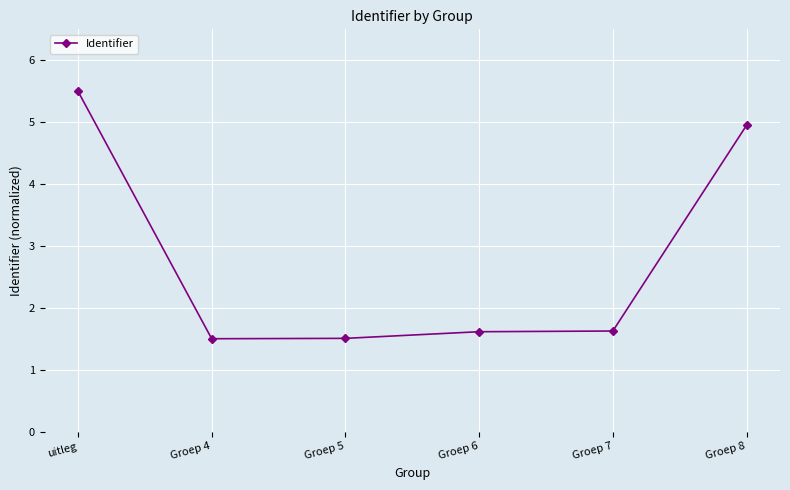

What is the minimum value shown in the chart?

1.5